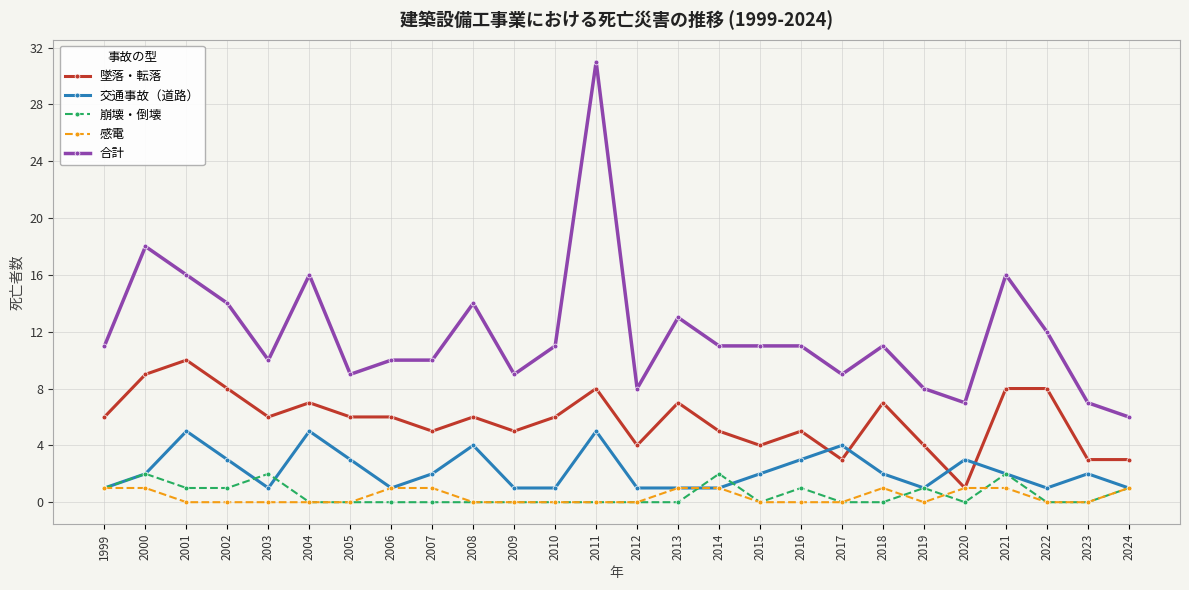

Reading left to right, list all the values displayed in this chart.

墜落・転落: 6	9	10	8	6	7	6	6	5	6	5	6	8	4	7	5	4	5	3	7	4	1	8	8	3	3
交通事故（道路）: 1	2	5	3	1	5	3	1	2	4	1	1	5	1	1	1	2	3	4	2	1	3	2	1	2	1
崩壊・倒壊: 1	2	1	1	2	0	0	0	0	0	0	0	0	0	0	2	0	1	0	0	1	0	2	0	0	1
感電: 1	1	0	0	0	0	0	1	1	0	0	0	0	0	1	1	0	0	0	1	0	1	1	0	0	1
合計: 11	18	16	14	10	16	9	10	10	14	9	11	31	8	13	11	11	11	9	11	8	7	16	12	7	6